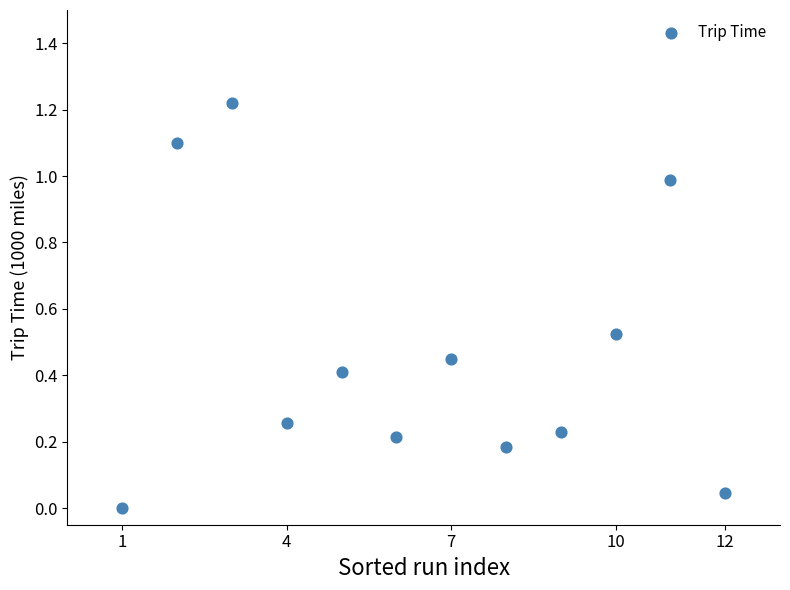

What is the average X value?

6.5